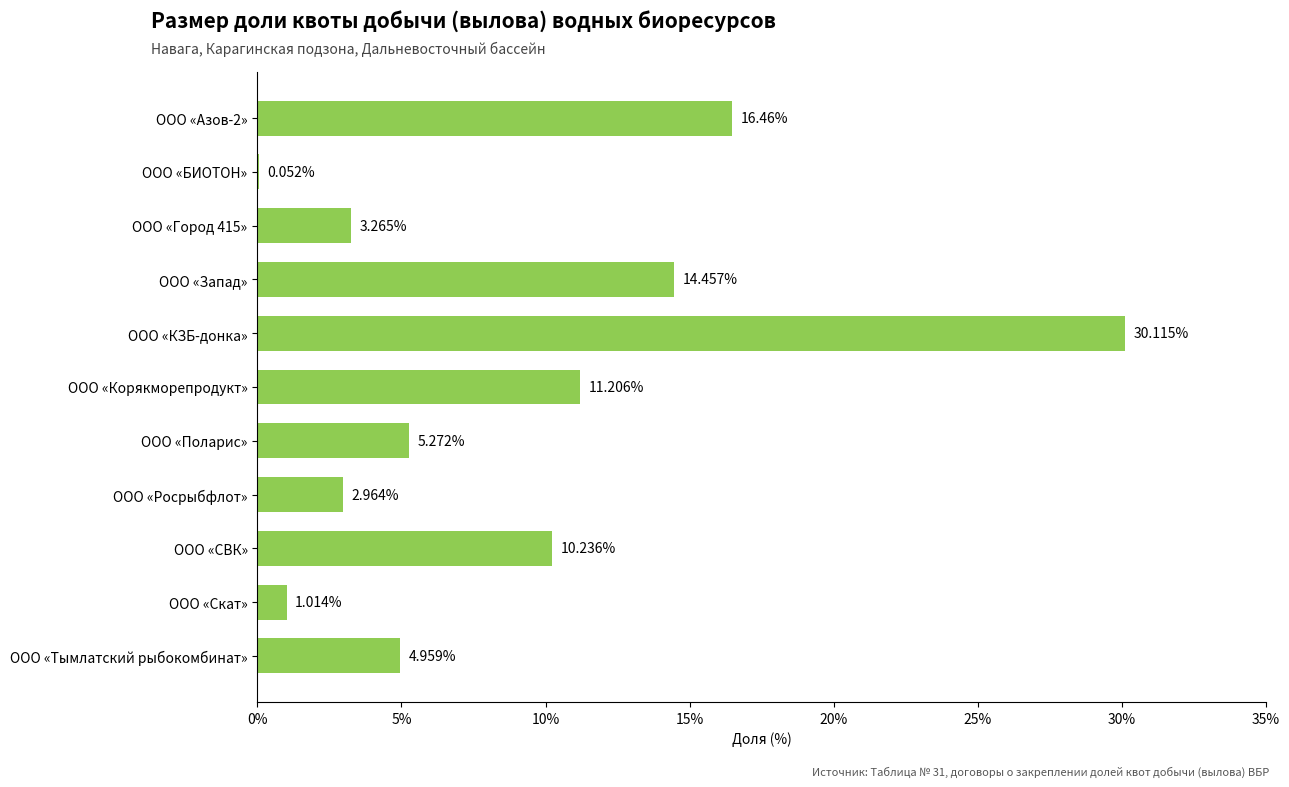

Where is the data nearest to the value 15?

ООО «Запад»